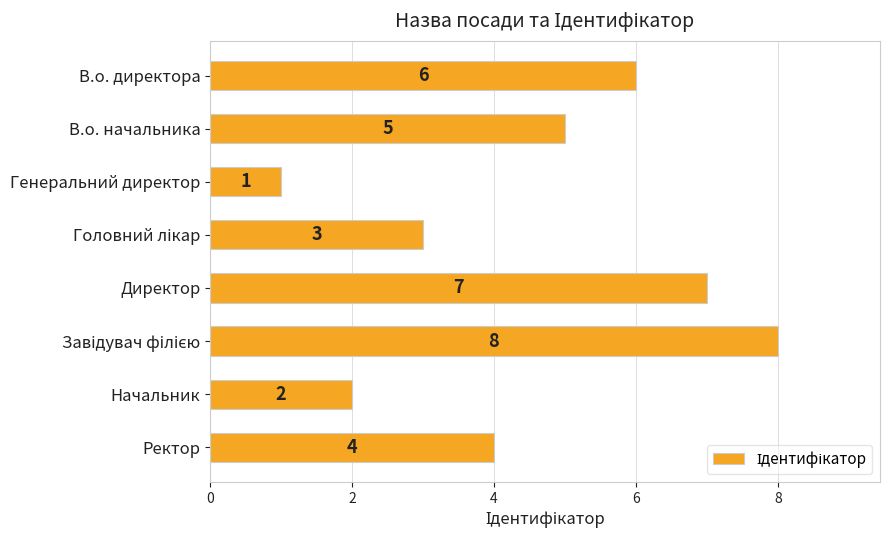

Reading top to bottom, what are all the values shown in this chart?

6	5	1	3	7	8	2	4